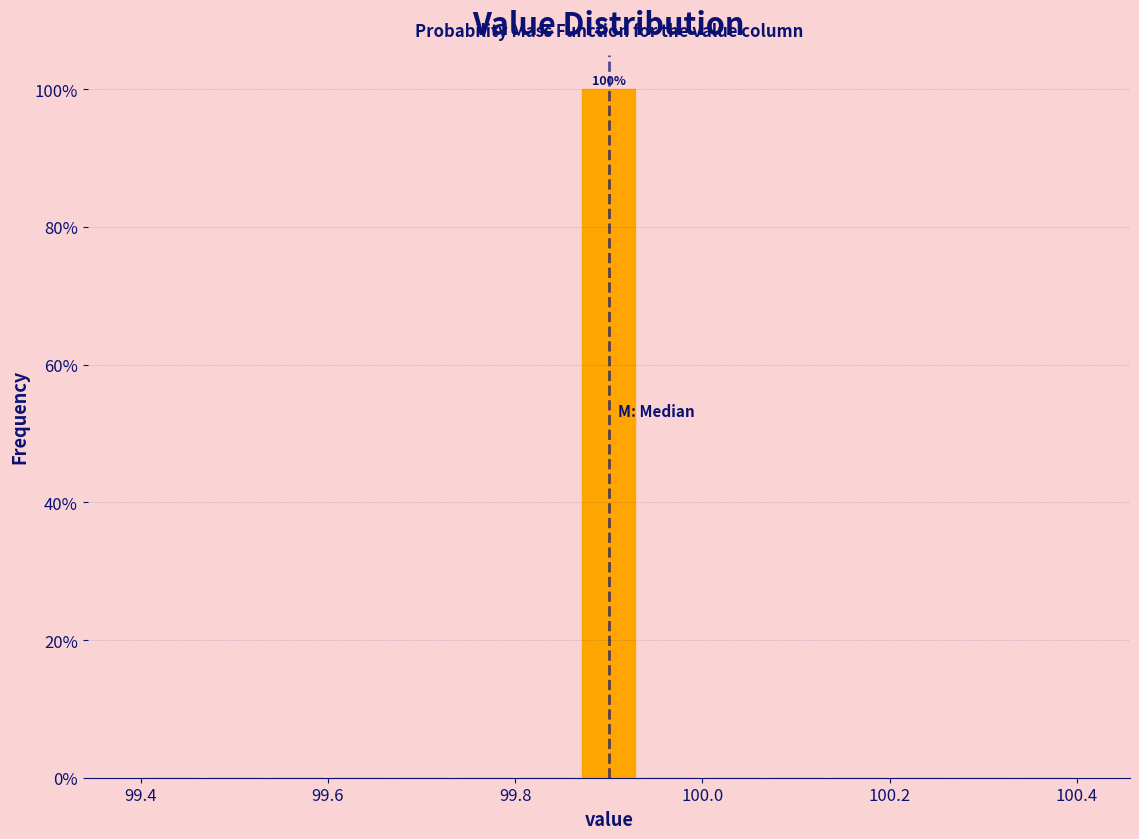

Read against the x-axis, roughly where is the centre of the tallest bar?

99.90